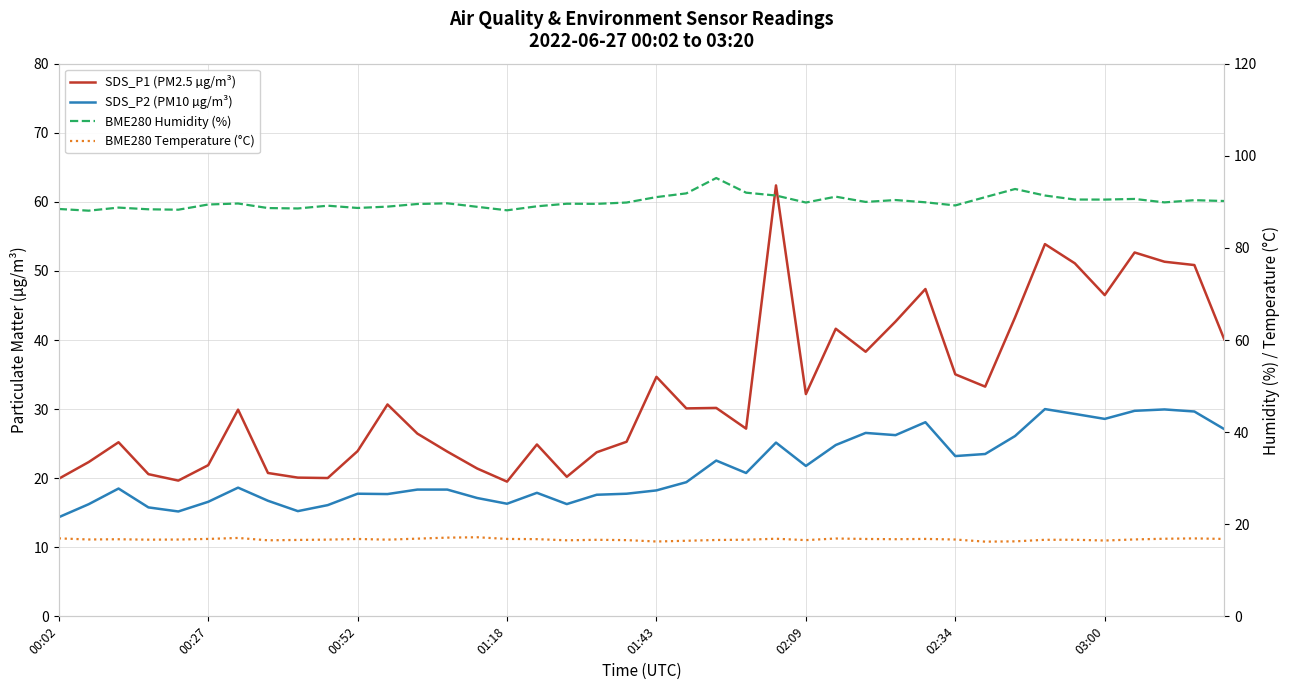

Is it true that BME280 Temperature (°C) equals 16.4 at 21?

True